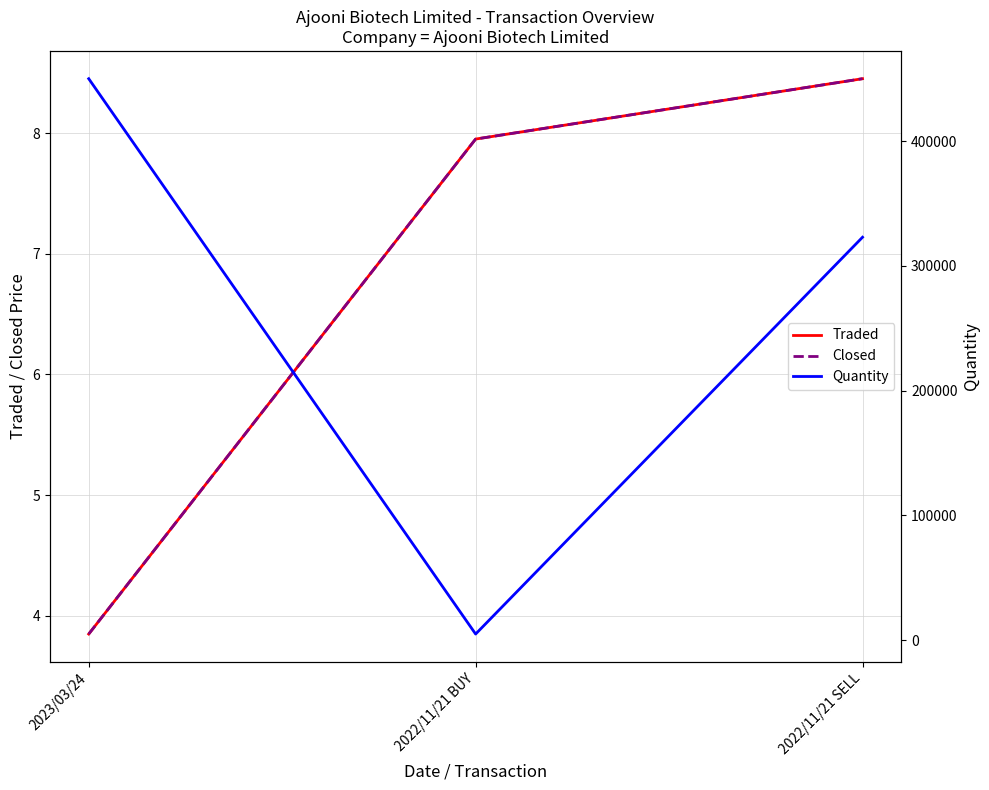

How many categories are shown in the chart?

3